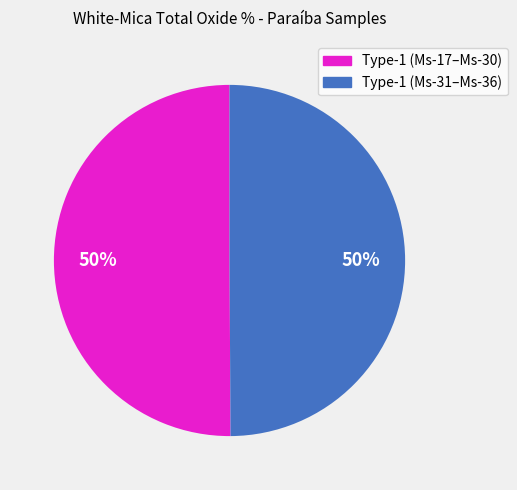

How many segments does this pie chart have?

2